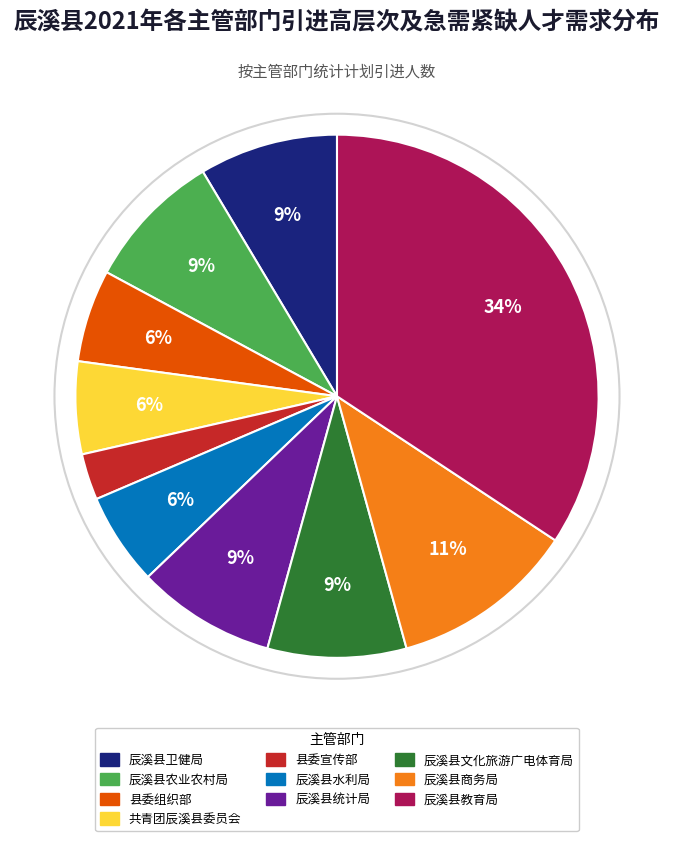

Approximately how many times larger is the value at 辰溪县卫健局 compared to 共青团辰溪县委员会?

1.5